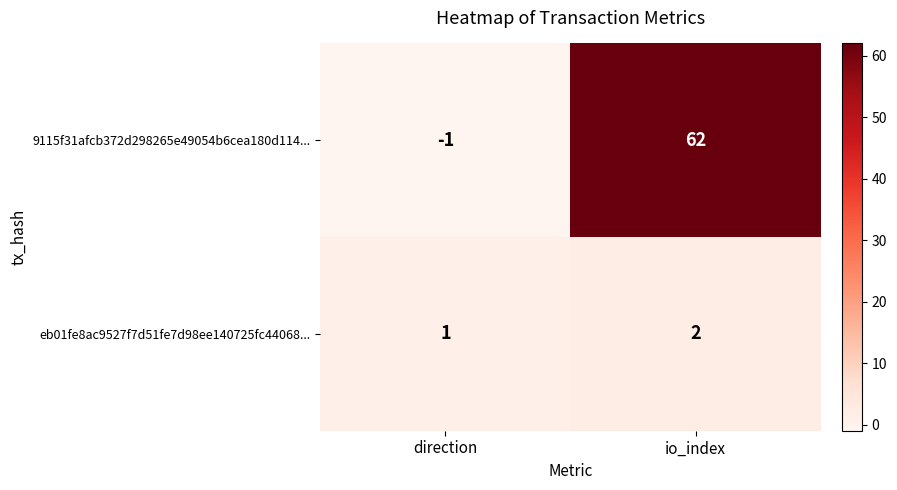

Which series changed the most between direction and io_index?

9115f31afcb372d298265e49054b6cea180d114...